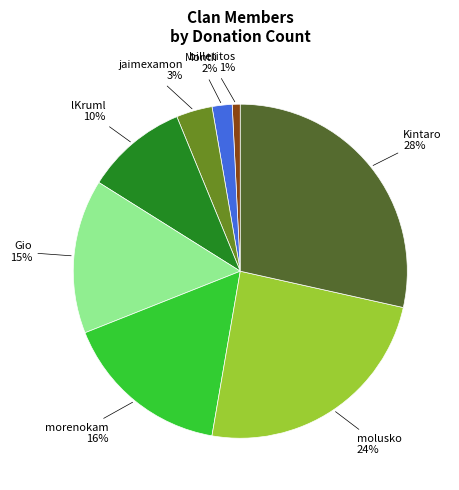

Does any single category account for the majority?

No